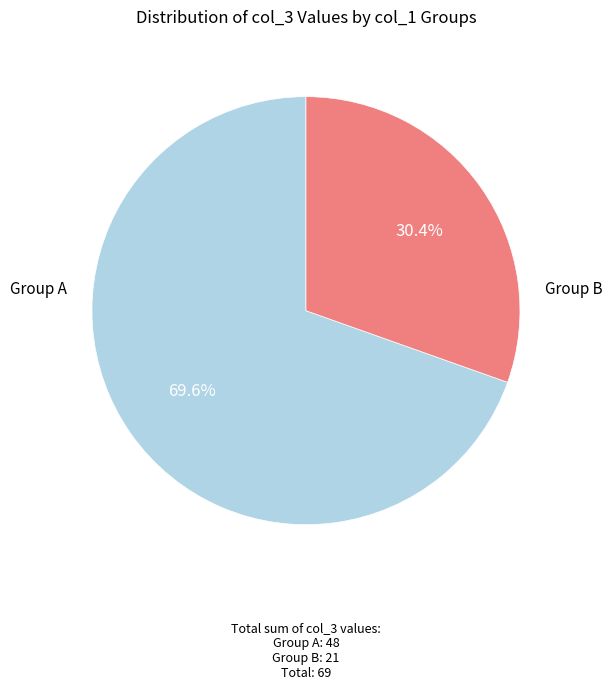

Does any single category account for the majority?

Yes